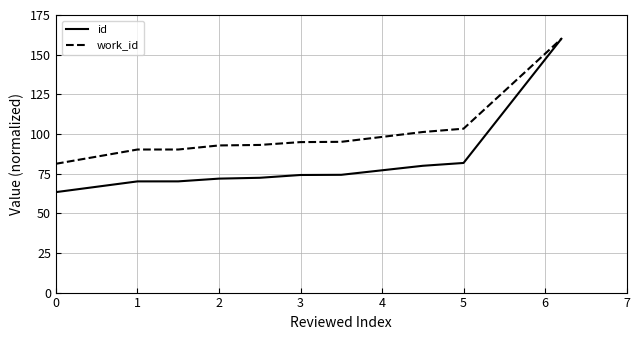

What is the difference between the second highest and minimum values in the id series?

18.4